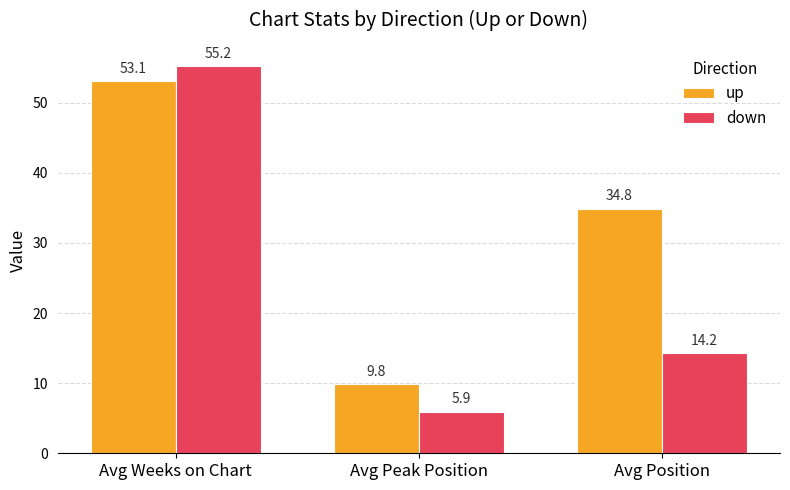

At which category is the sum across all series the highest?

Avg Weeks on Chart